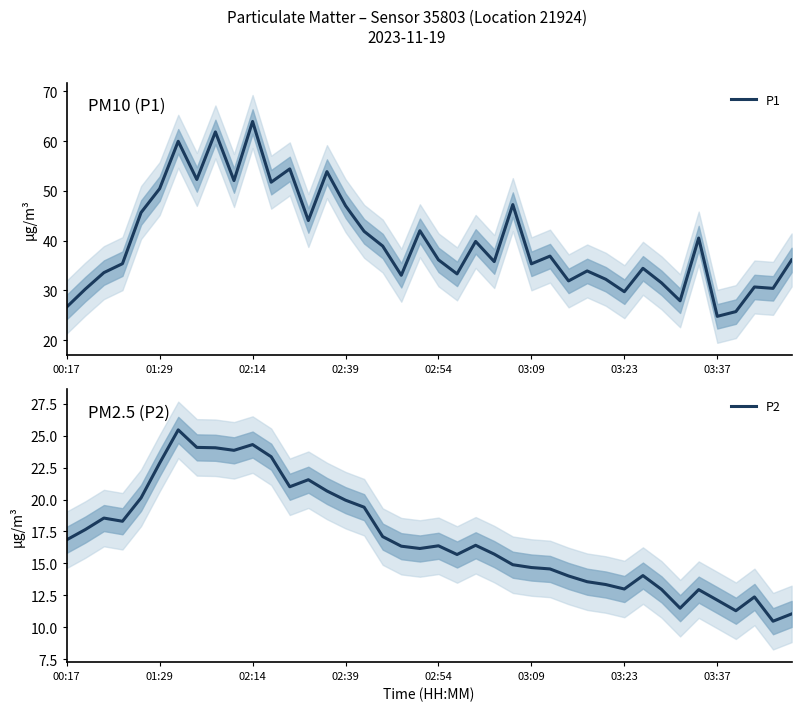

What is the average value of the P1 series?

39.8